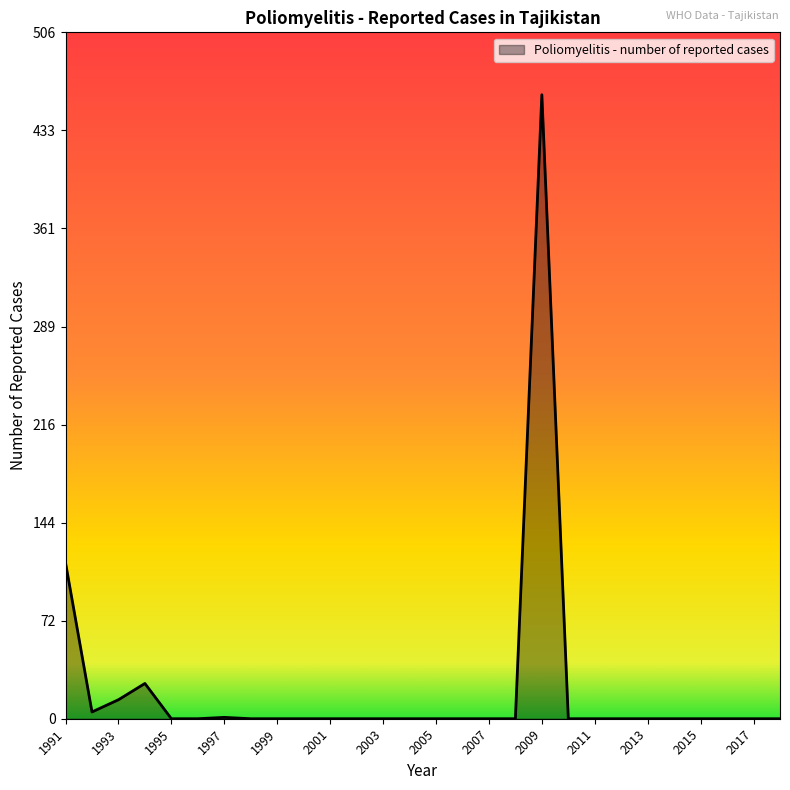

What is the greatest value displayed?

460